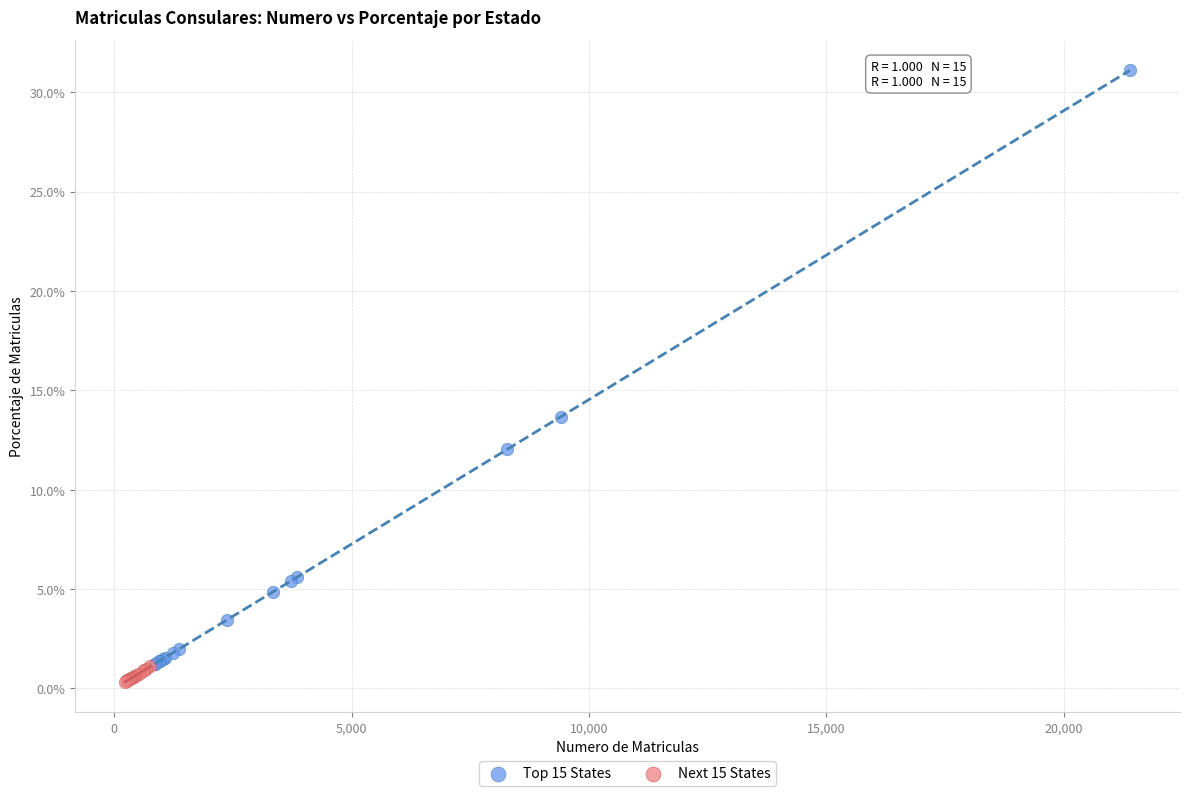

Which series has the largest Y range (max minus min)?

Top 15 States